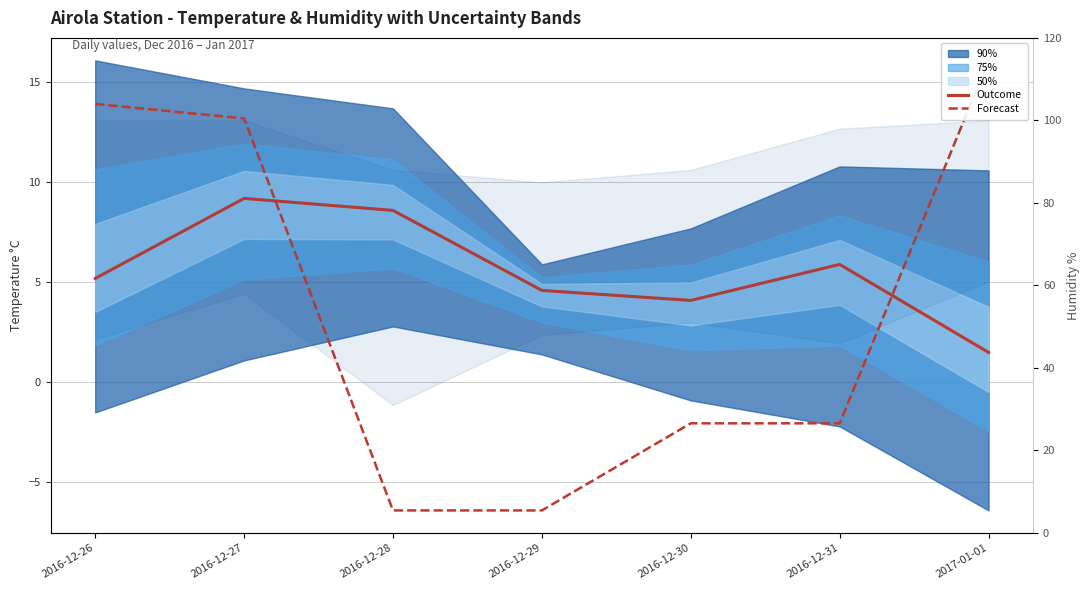

Where is the first local maximum for Temp Outcome?

2016-12-27